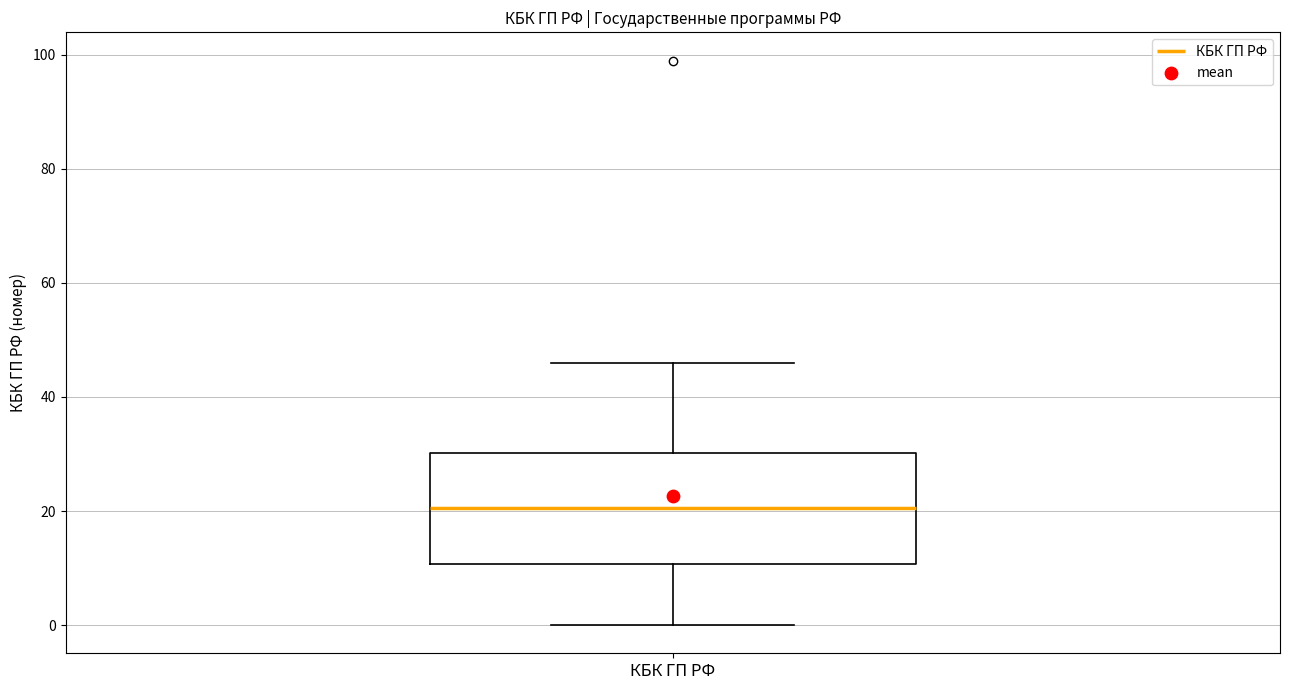

Read this box plot against the y-axis: the position of the median line, the range covered by the box, and the ends of both whiskers. The values are not printed on the chart, so give them approximately, as read against the axis.

median 20, box 10 to 30, whiskers 0 to 46